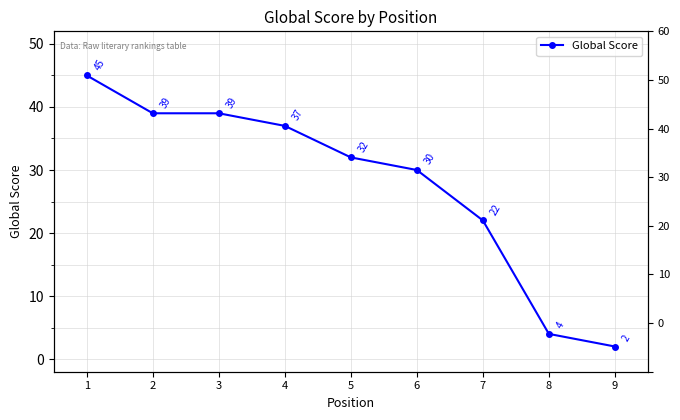

The value at 7 is 22. True or false?

True